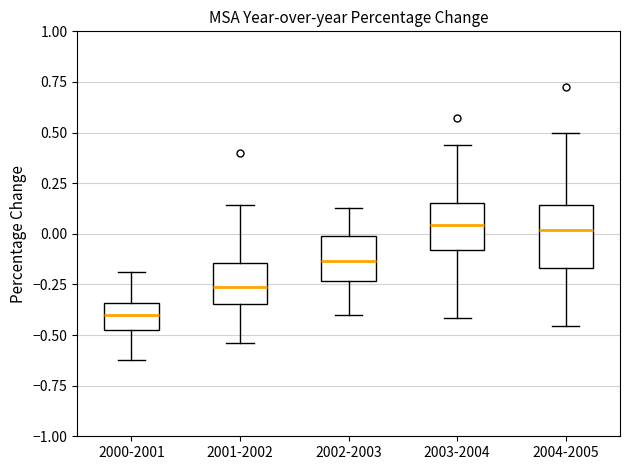

Reading left to right, transcribe this box plot: for each box, give where its median line is, the range the box spans, and where its two whiskers end, as read against the y-axis. The values are not printed on the chart, so give them approximately, as read against the axis.

2000-2001: median -0.40, box -0.45 to -0.35, whiskers -0.60 to -0.20
2001-2002: median -0.25, box -0.35 to -0.15, whiskers -0.55 to 0.15
2002-2003: median -0.15, box -0.25 to 0.00, whiskers -0.40 to 0.15
2003-2004: median 0.05, box -0.10 to 0.15, whiskers -0.40 to 0.45
2004-2005: median 0.00, box -0.15 to 0.15, whiskers -0.45 to 0.50